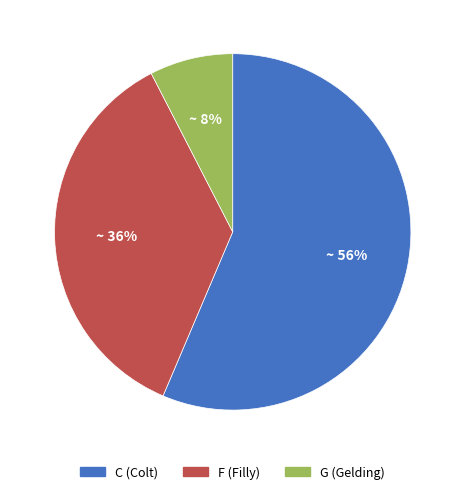

Is there any slice that represents more than half of the pie?

Yes